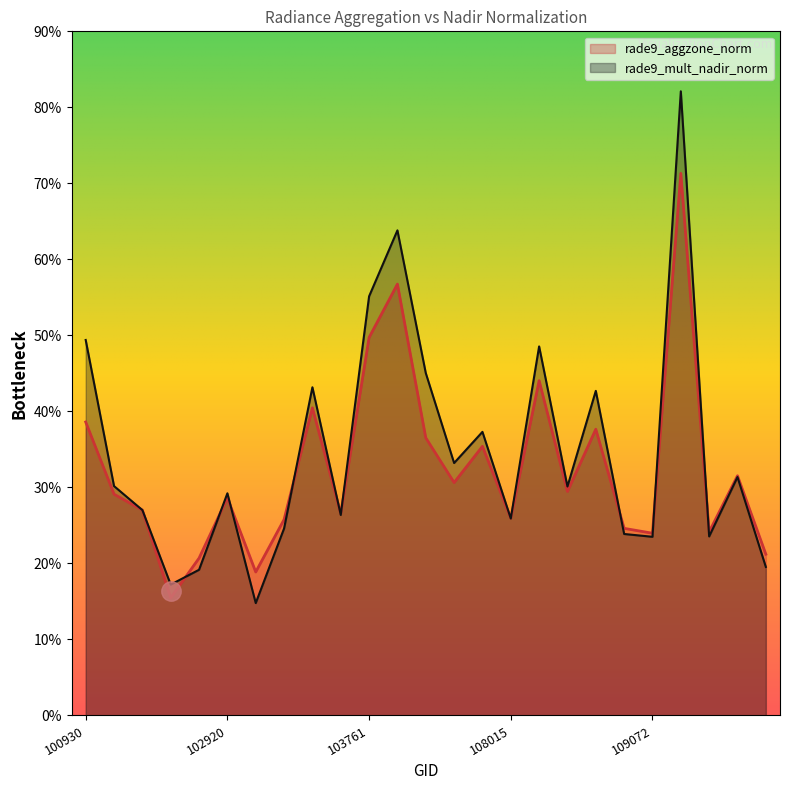

The rade9_mult_nadir_norm series shows 0.8 at 102421. True or false?

False